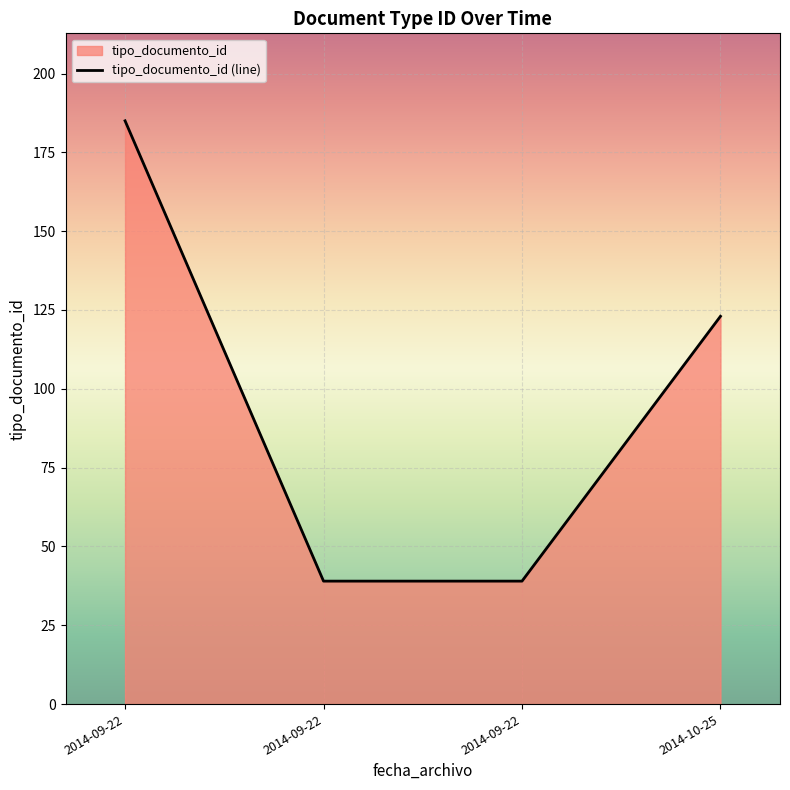

Count the values in the range 39 to 185.

4